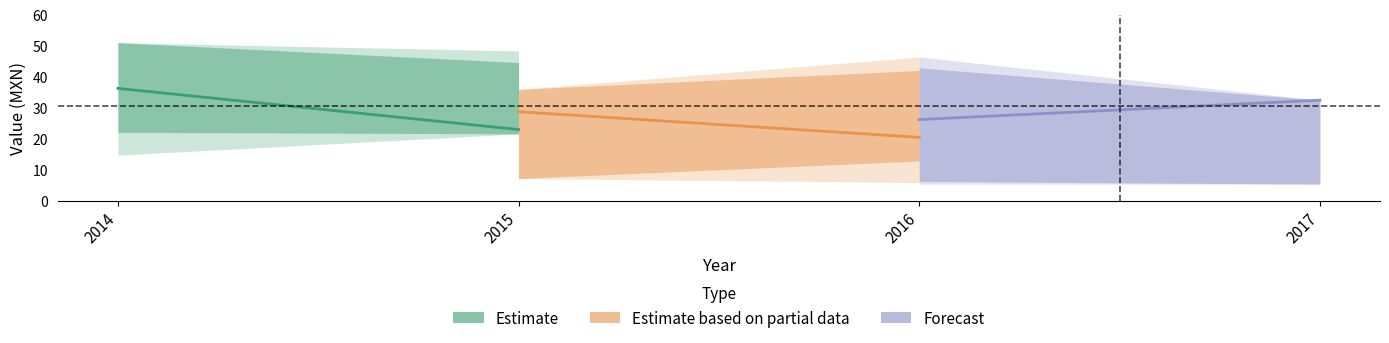

What is the difference between the maximum and minimum values in the Estimate based on partial data series?

8.3